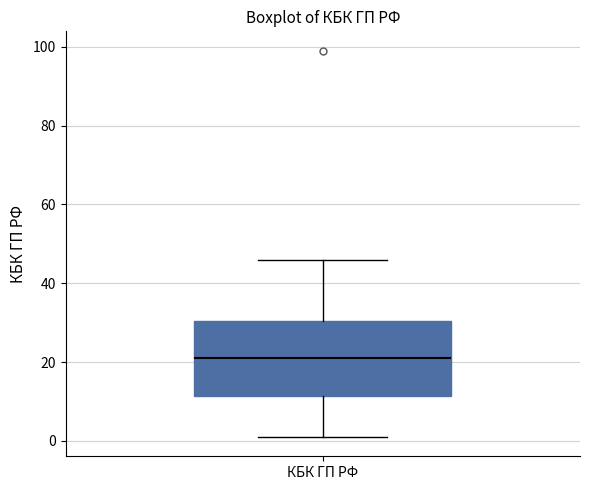

Transcribe this box plot: give where the median line is, the range the box spans, and where the two whiskers end, as read against the y-axis. The values are not printed on the chart, so give them approximately, as read against the axis.

median 22, box 12 to 30, whiskers 2 to 46